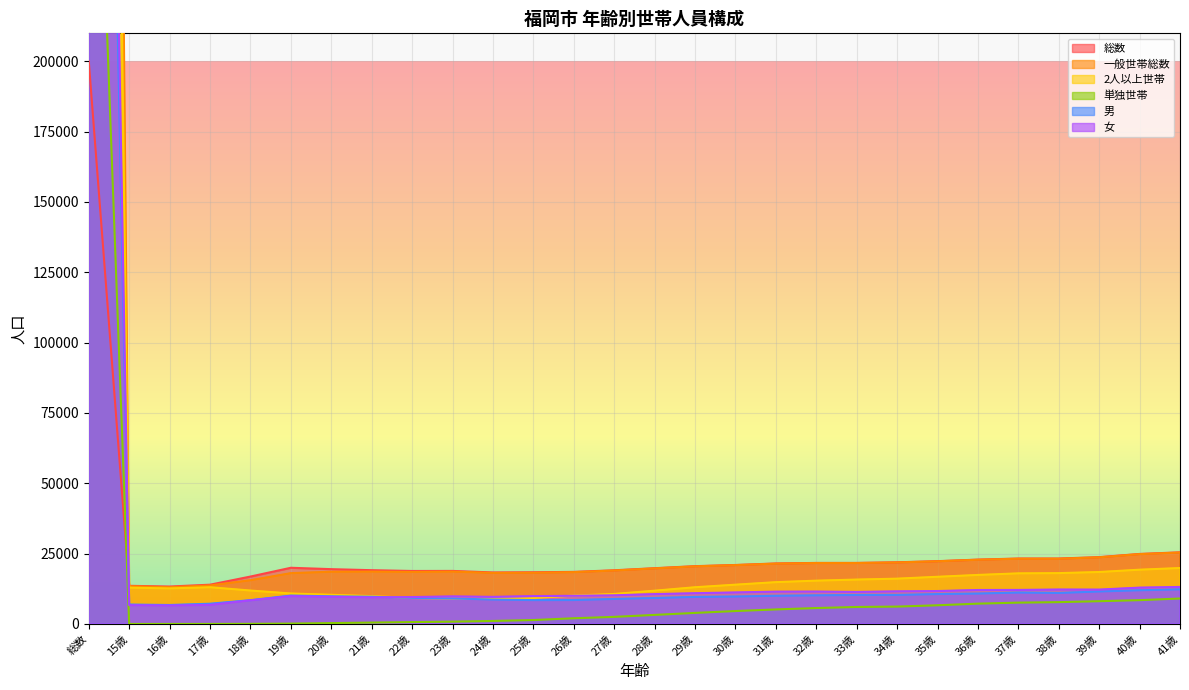

True or false: 単独世帯 has more than 2 points higher than both neighbors.

False